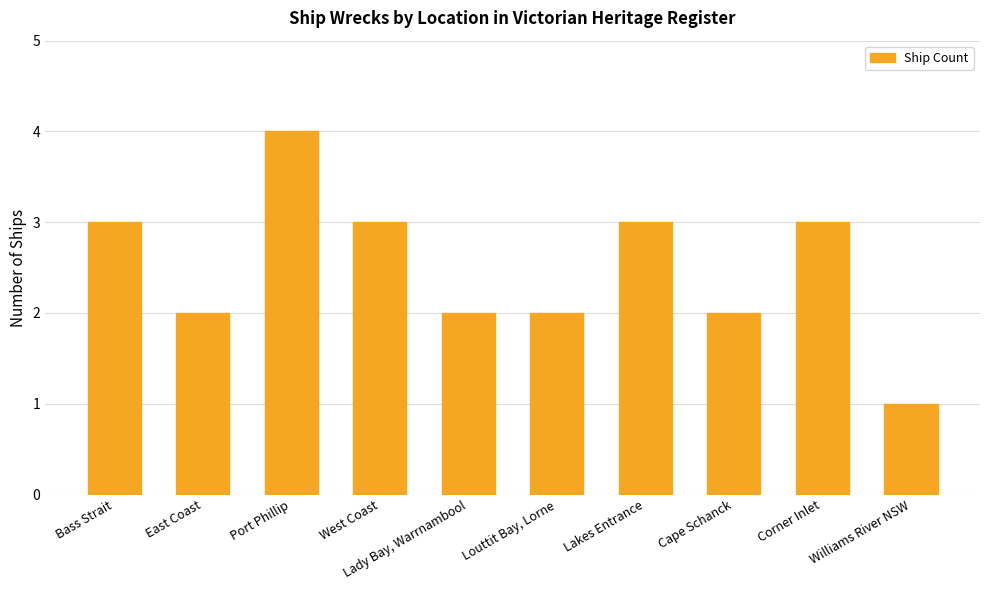

Read the value at Port Phillip.

4